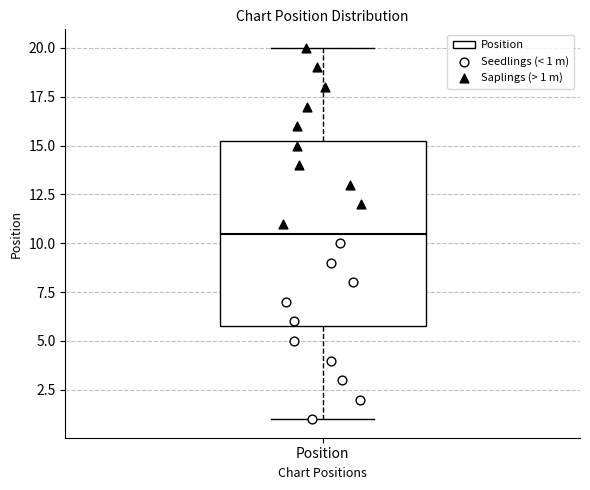

Read this box plot against the y-axis: the position of the median line, the range covered by the box, and the ends of both whiskers. The values are not printed on the chart, so give them approximately, as read against the axis.

median 10.5, box 6.0 to 15.5, whiskers 1.0 to 20.0